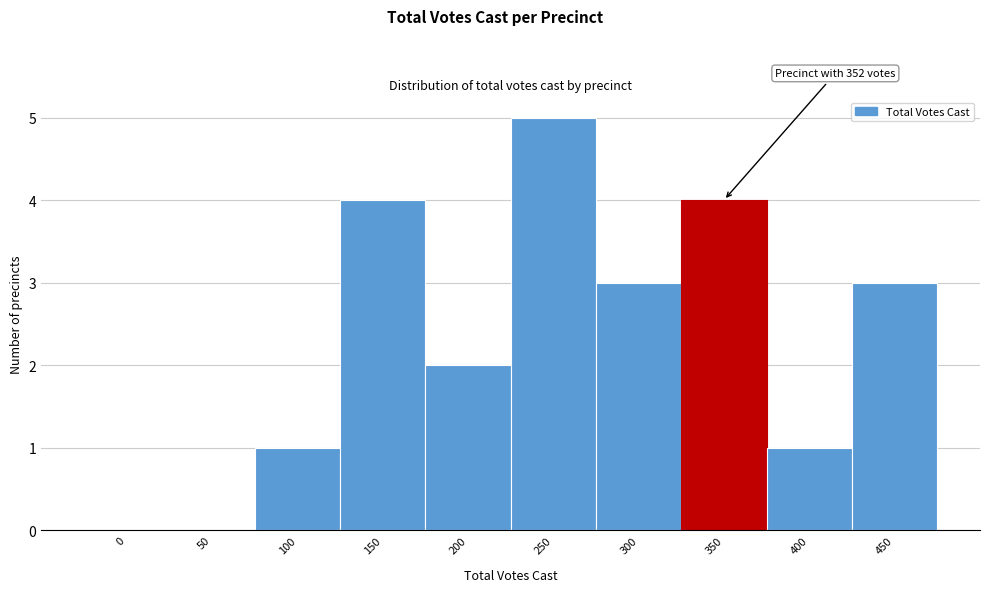

Reading left to right, transcribe all the data shown in this chart.

0=0	50=0	100=1	150=4	200=2	250=5	300=3	350=4	400=1	450=3